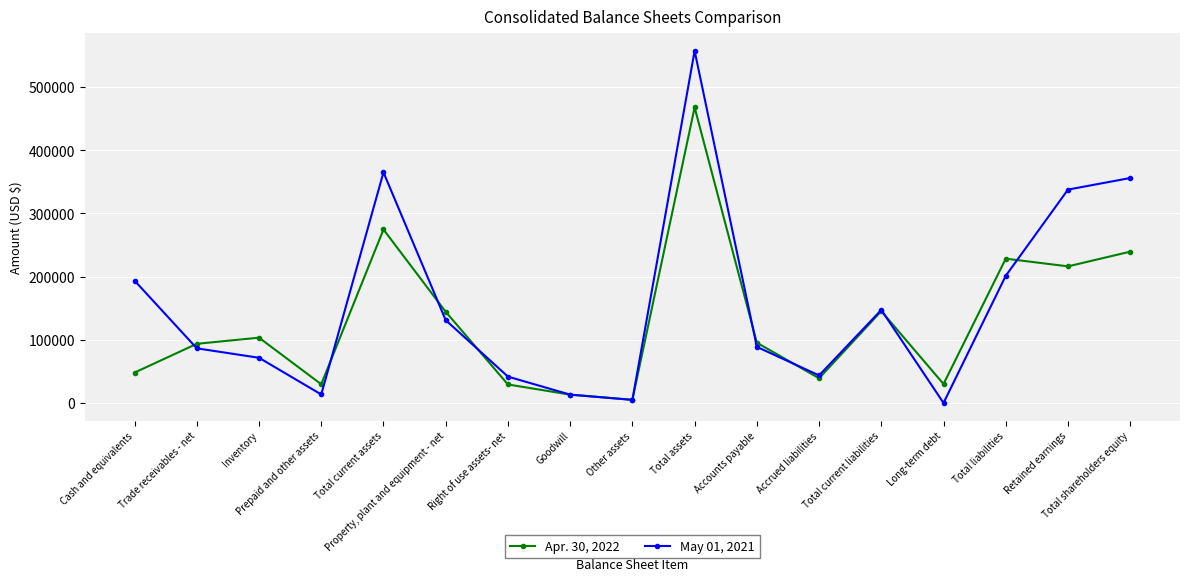

Where is the first local minimum for Apr. 30, 2022?

Prepaid and other assets